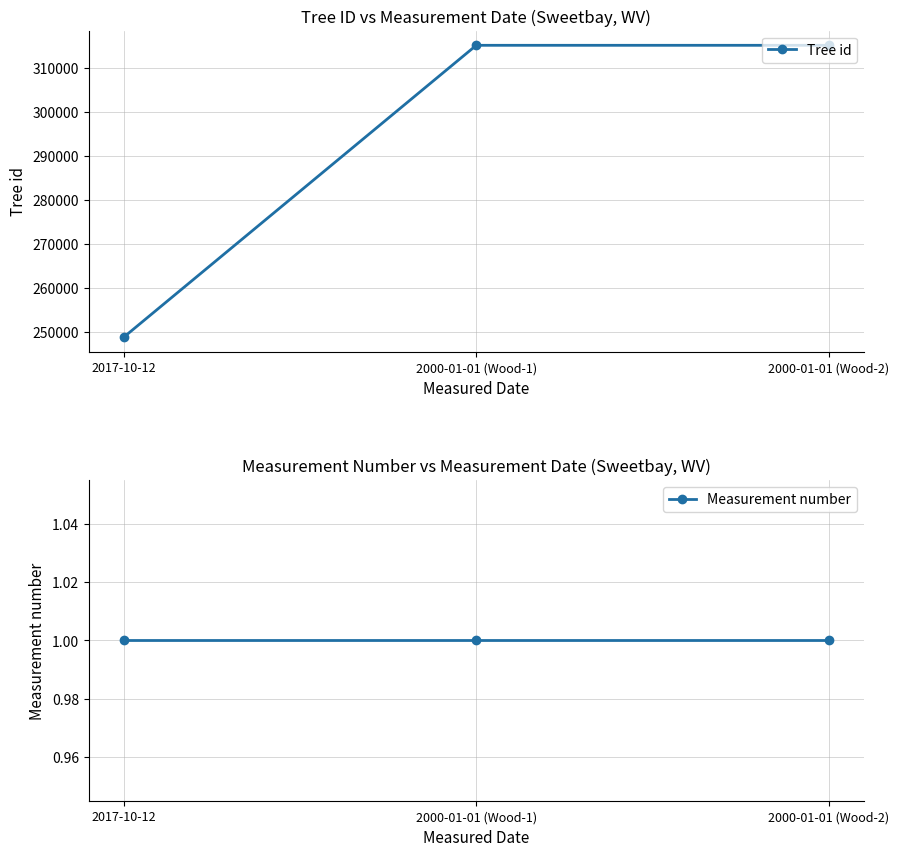

Is it true that Tree id equals 445930 at 2017-10-12?

False